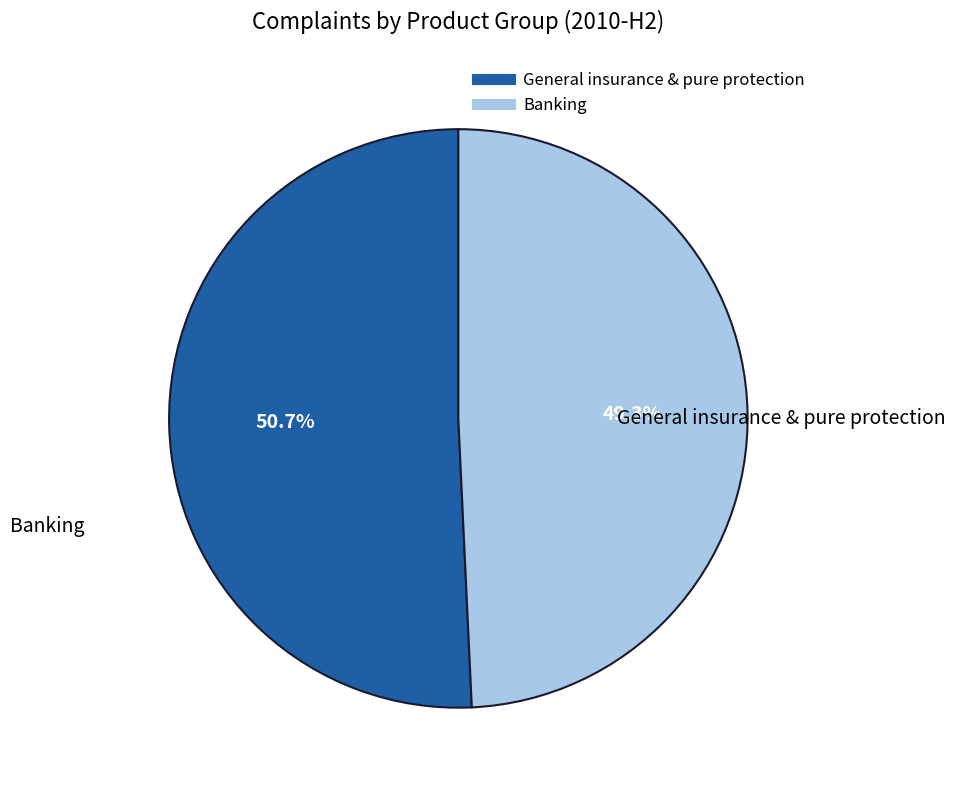

Is there any slice that represents more than half of the pie?

Yes